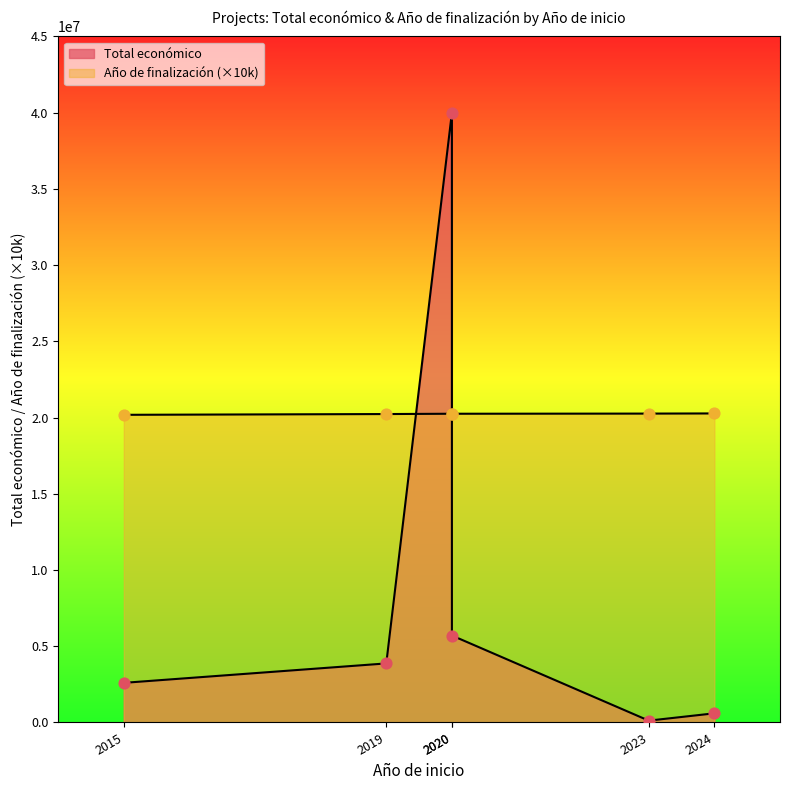

Which series has the largest total across all categories?

Total económico